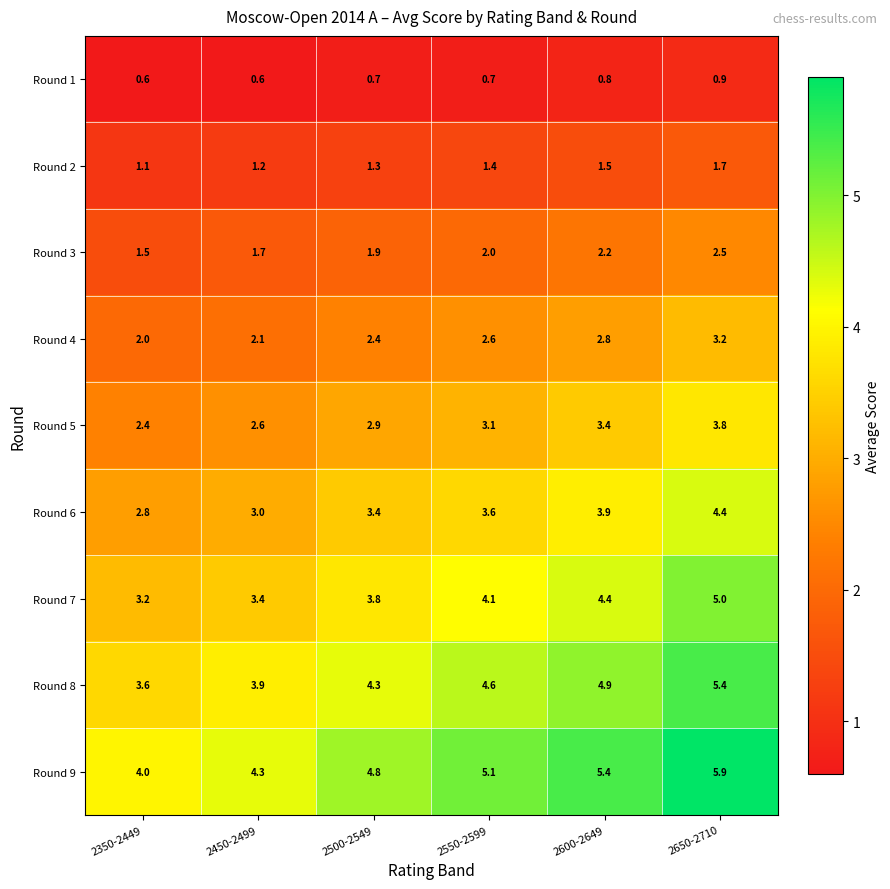

Which series has the largest total across all categories?

Round 9